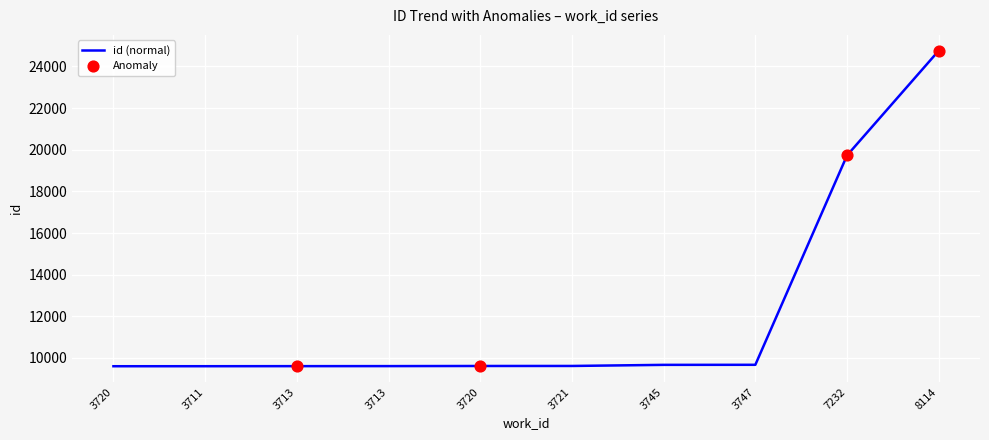

Does the chart have visible grid lines?

Yes